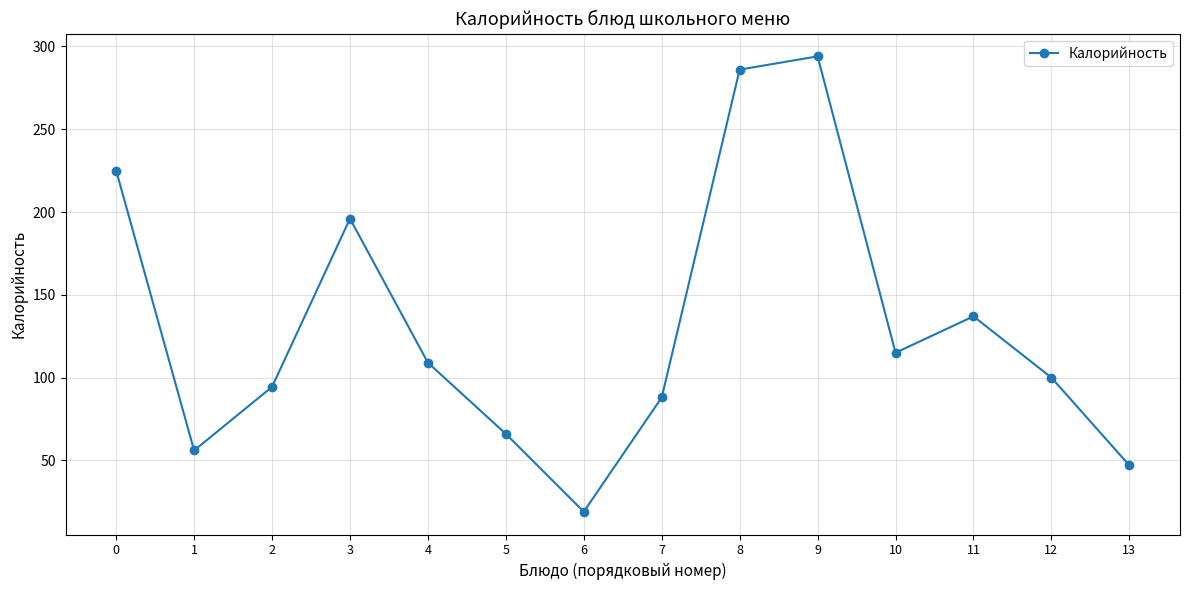

How many lines are shown in the chart?

1